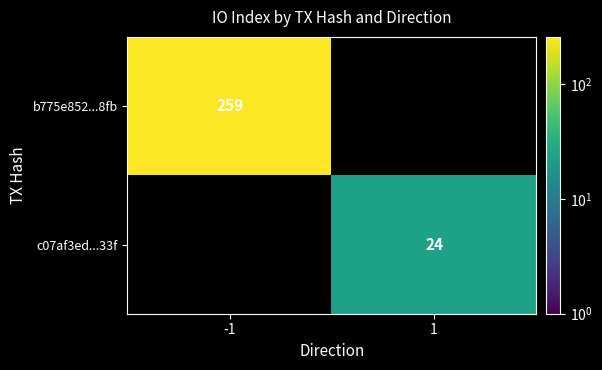

Which has a higher value, 1 or -1?

-1